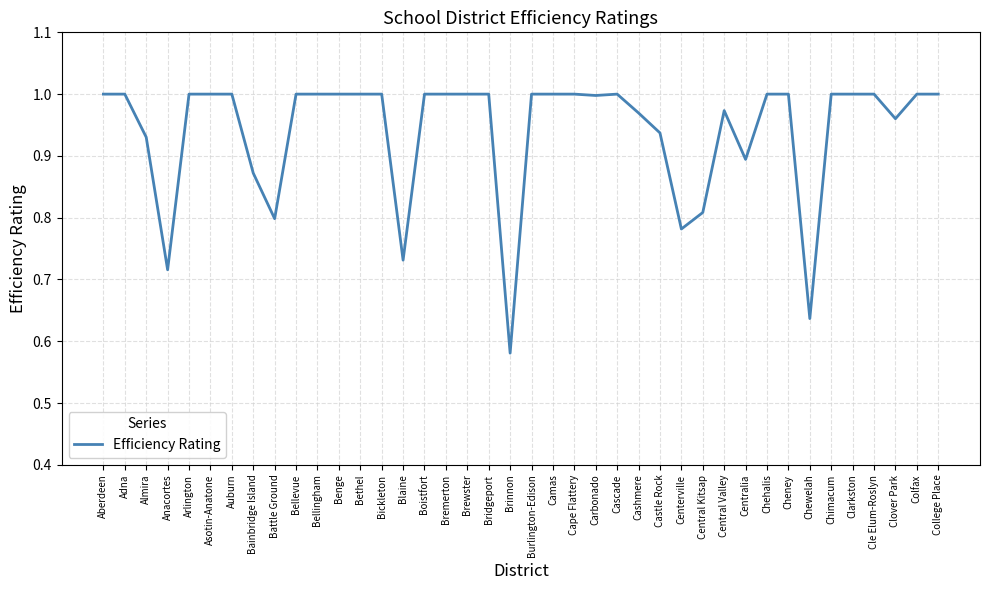

The value at Bellingham is 1.0. True or false?

True